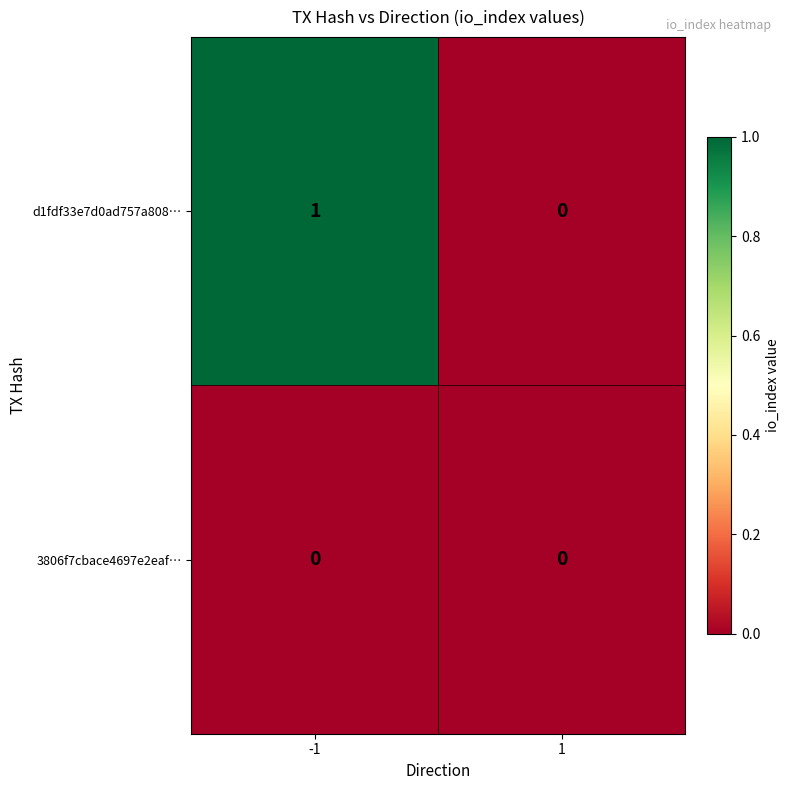

Rank the series by their average value, from lowest to highest.

3806f7cbace4697e2eaf…, d1fdf33e7d0ad757a808…